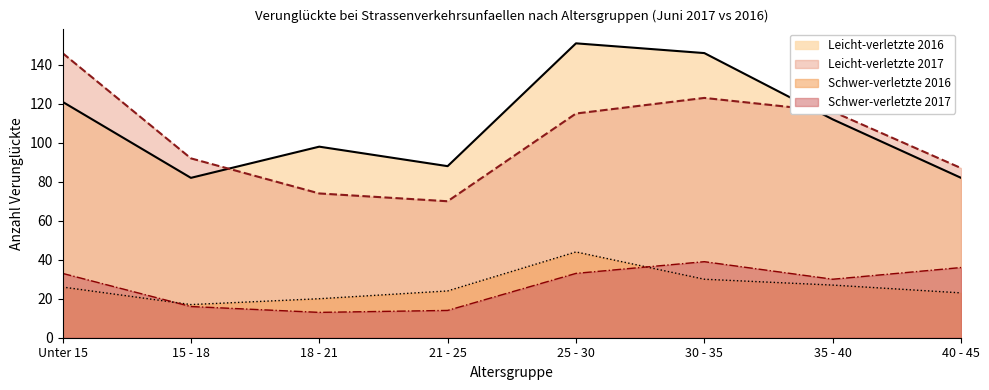

Where does the Leicht-verletzte 2017 series first go above 115?

Unter 15